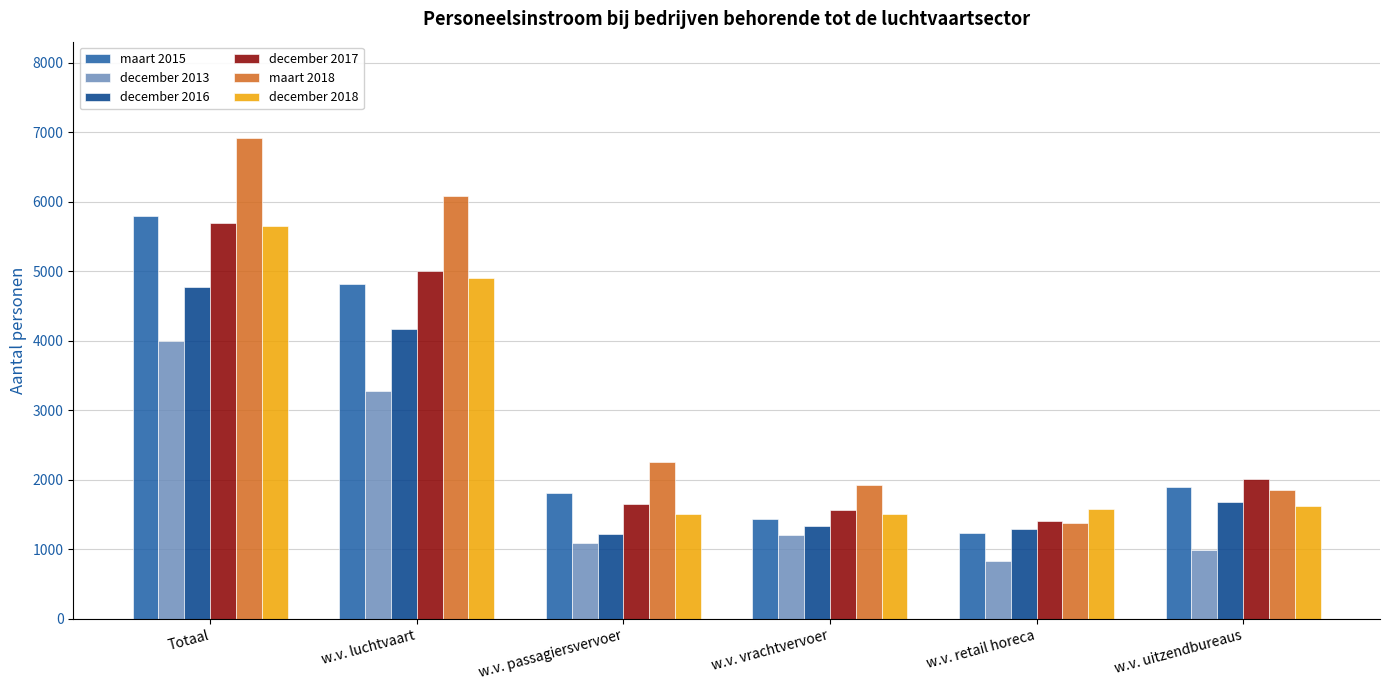

Is it true that december 2017 equals 5690 at Totaal?

True